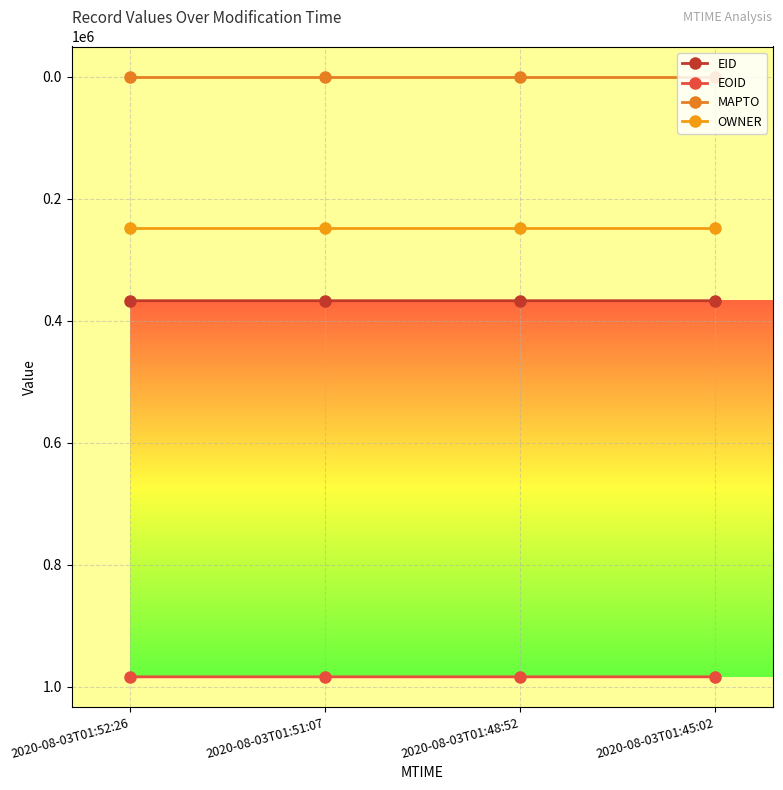

What is the difference between the second highest and second lowest values in the EOID series?

2